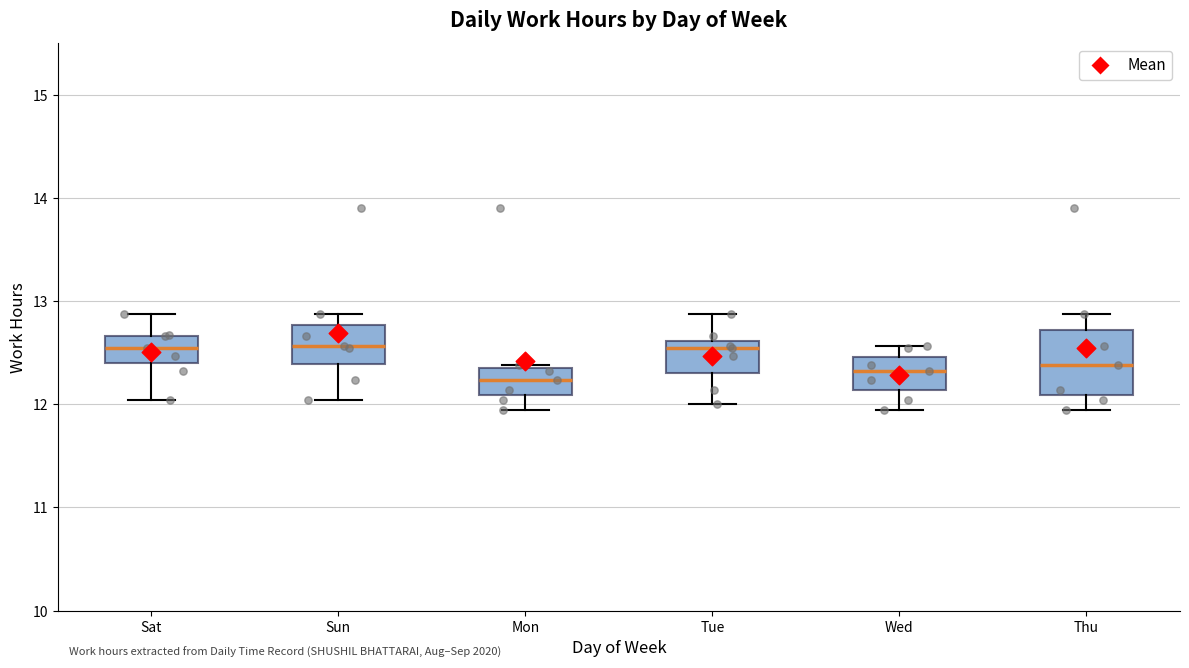

Reading left to right, read every box against the y-axis: the position of its median line, the range the box covers, and the ends of its whiskers. The values are not printed on the chart, so give them approximately, as read against the axis.

Sat: median 12.5, box 12.4 to 12.7, whiskers 12.0 to 12.9
Sun: median 12.6, box 12.4 to 12.8, whiskers 12.0 to 12.9
Mon: median 12.2, box 12.1 to 12.4, whiskers 11.9 to 12.4
Tue: median 12.5, box 12.3 to 12.6, whiskers 12.0 to 12.9
Wed: median 12.3, box 12.1 to 12.5, whiskers 11.9 to 12.6
Thu: median 12.4, box 12.1 to 12.7, whiskers 11.9 to 12.9